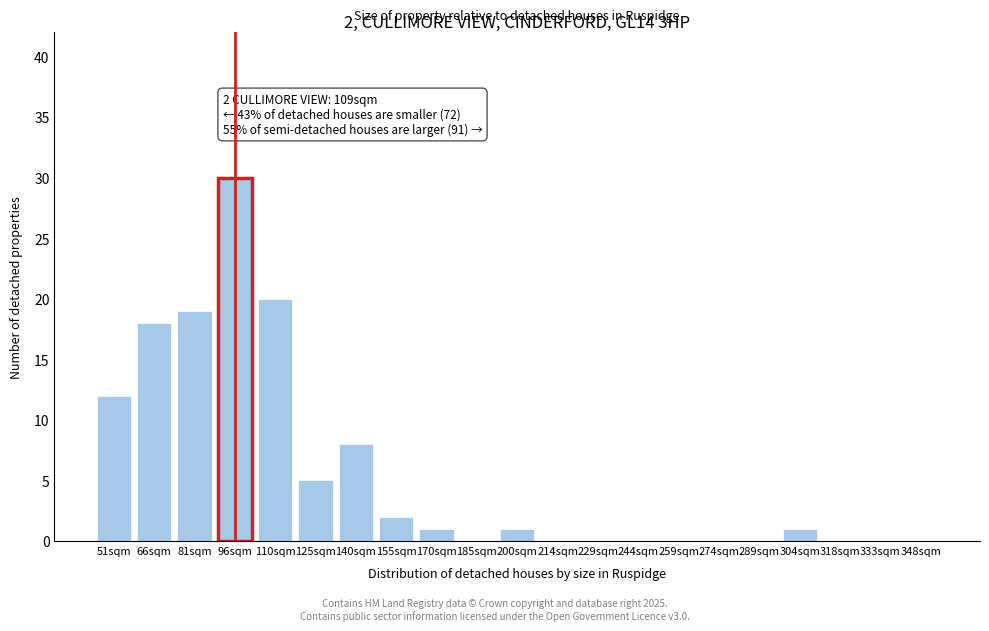

Reading left to right, list all the values displayed in this chart.

51sqm=12	66sqm=18	81sqm=19	96sqm=30	110sqm=20	125sqm=5	140sqm=8	155sqm=2	170sqm=1	185sqm=0	200sqm=1	214sqm=0	229sqm=0	244sqm=0	259sqm=0	274sqm=0	289sqm=0	304sqm=1	318sqm=0	333sqm=0	348sqm=0